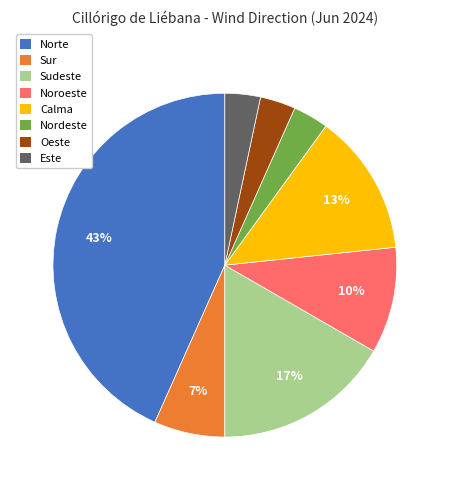

The Calma slice represents 13% of the pie. True or false?

True